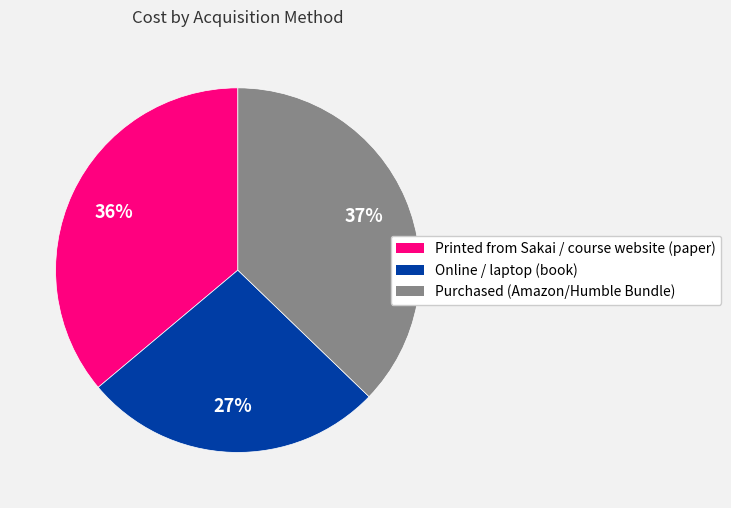

Is there any slice that represents more than half of the pie?

No